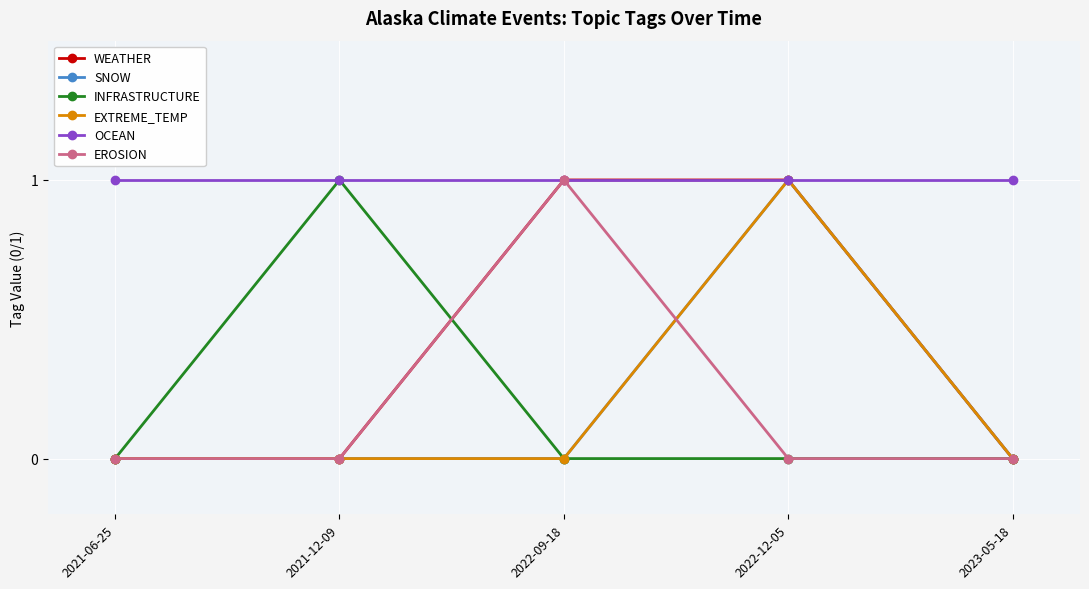

True or false: INFRASTRUCTURE has more than 0 interior local peaks.

True